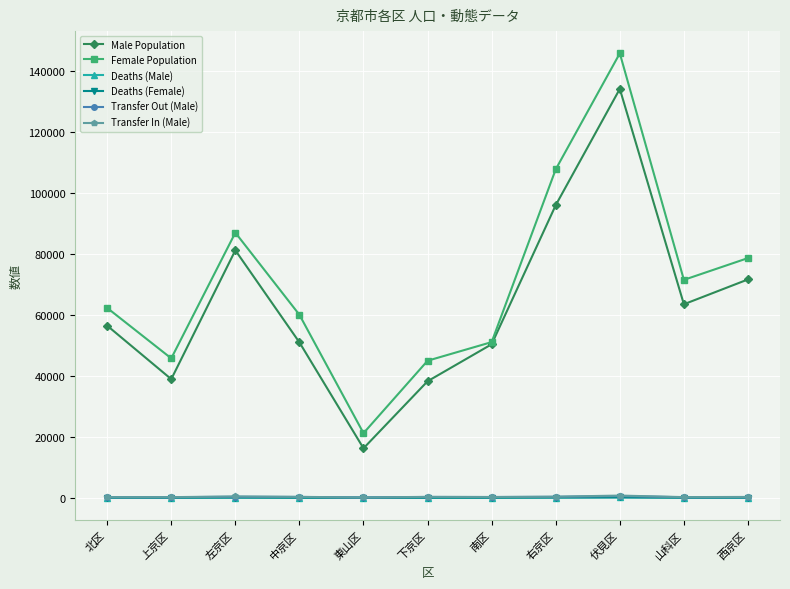

What position from the right is 中京区?

8